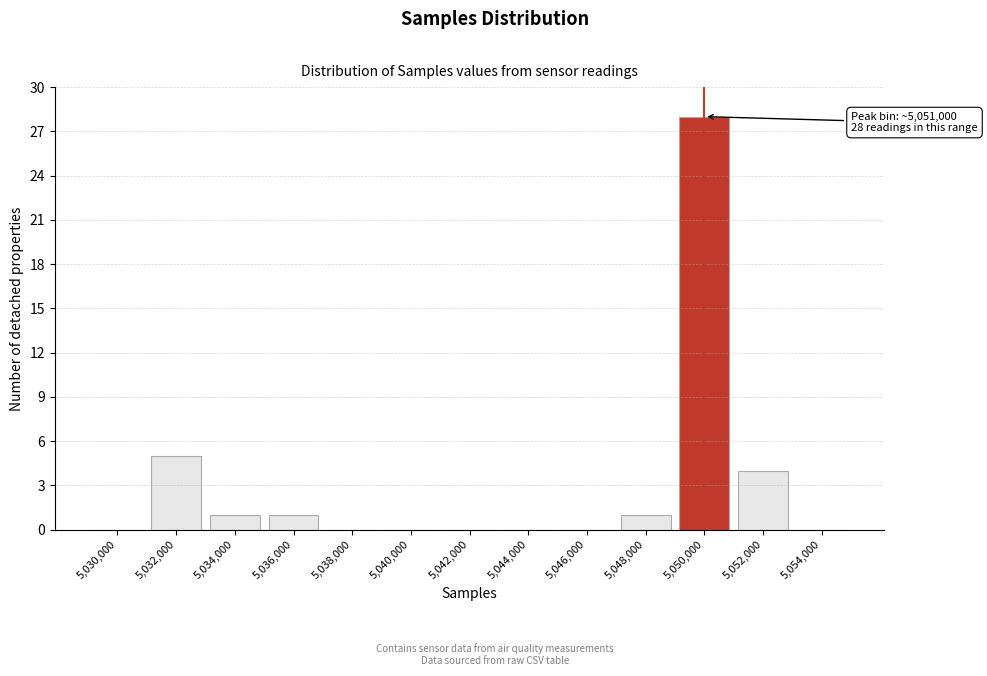

Reading right to left, extract all data points from this chart.

5,054,000=0	5,052,000=4	5,050,000=28	5,048,000=1	5,046,000=0	5,044,000=0	5,042,000=0	5,040,000=0	5,038,000=0	5,036,000=1	5,034,000=1	5,032,000=5	5,030,000=0